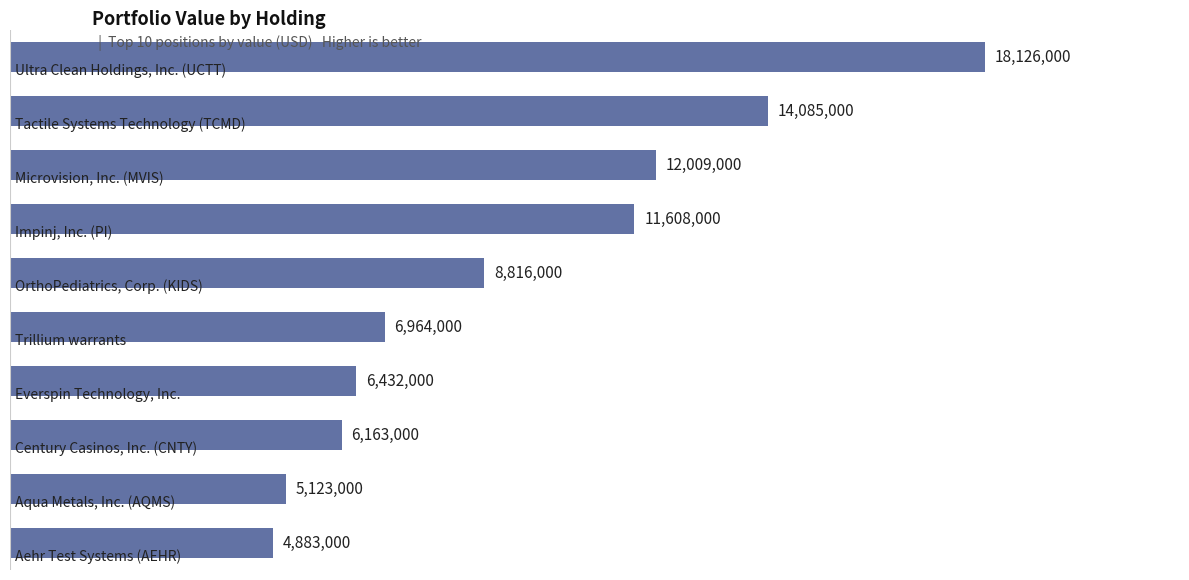

Are the bars horizontal?

Yes